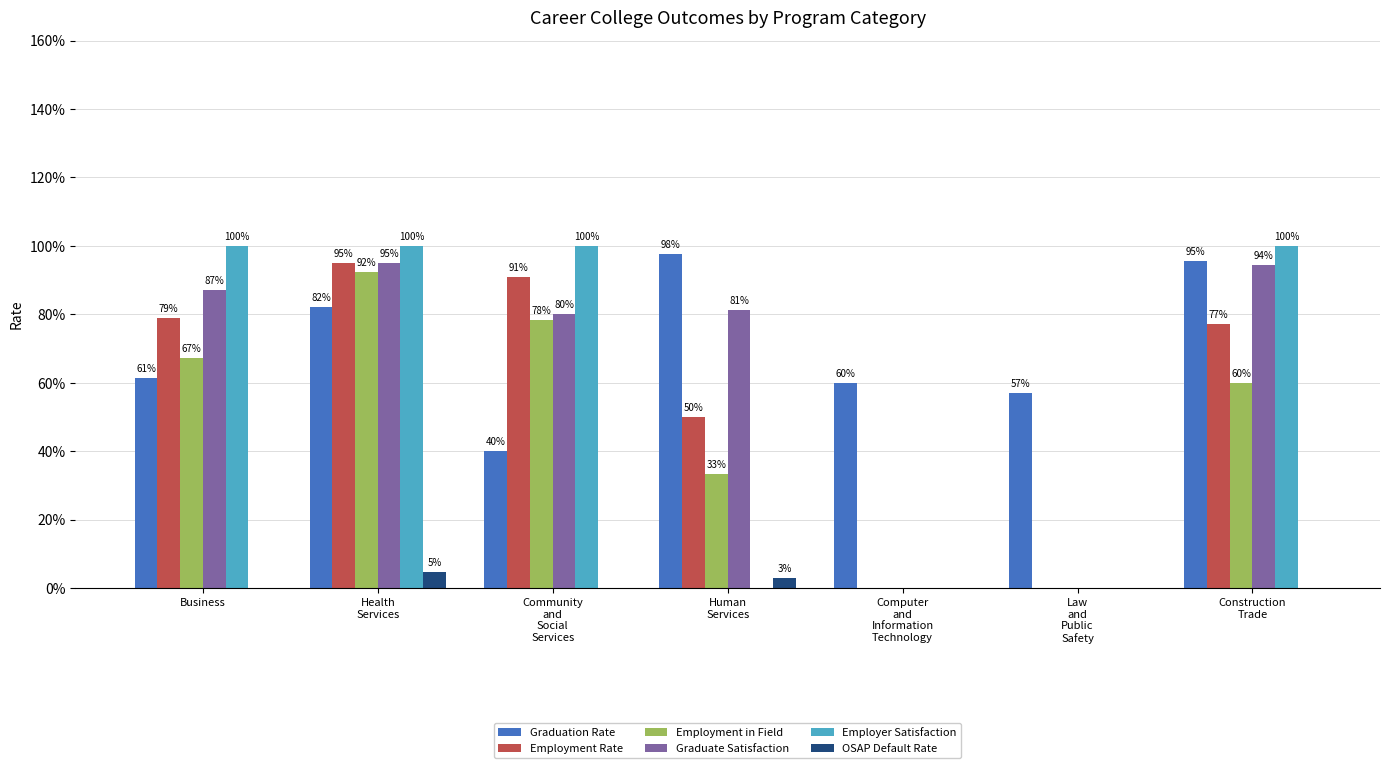

Read the Employment Rate value at Human
Services.

50.0